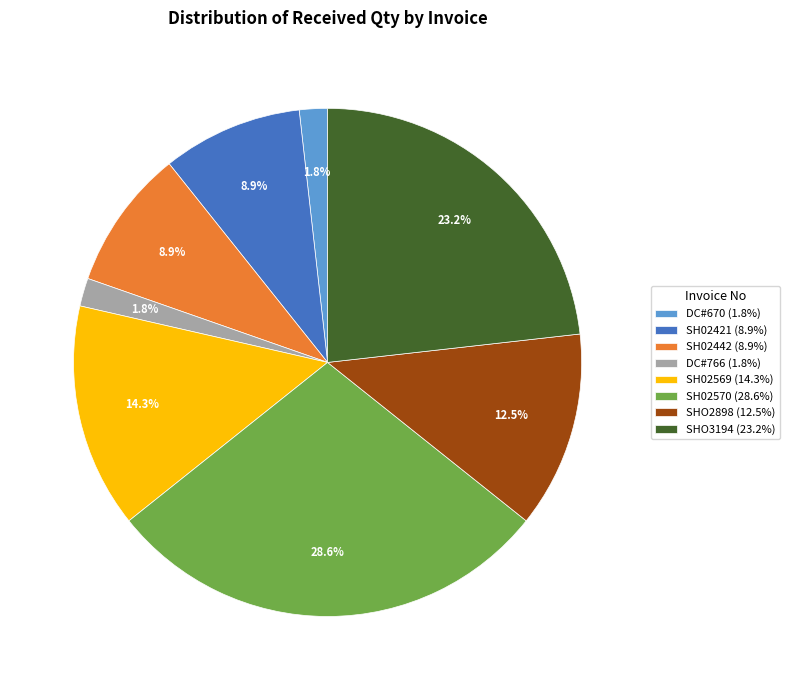

Which slice is the largest?

SH02570